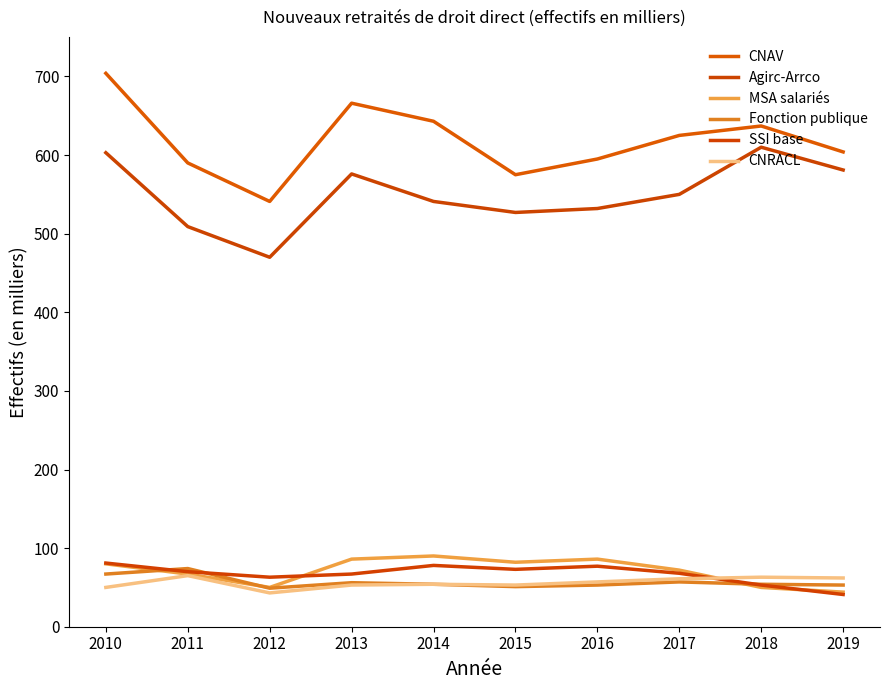

Reading left to right, list all the values displayed in this chart.

CNAV: 704	590	541	666	643	575	595	625	637	604
Agirc-Arrco: 603	509	470	576	541	527	532	550	610	581
MSA salariés: 80	67	50	86	90	82	86	72	50	44
Fonction publique: 67	74	49	56	54	51	53	57	54	53
SSI base: 81	70	63	67	78	73	77	68	53	41
CNRACL: 50	65	43	53	54	53	57	61	63	62